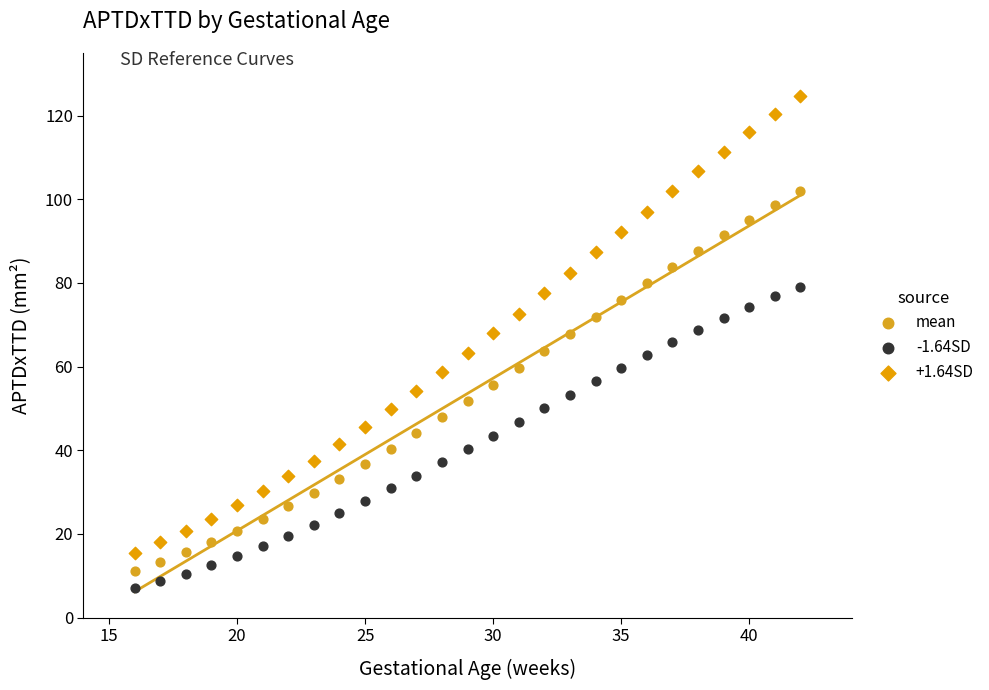

Which series has the largest Y range (max minus min)?

+1.64SD